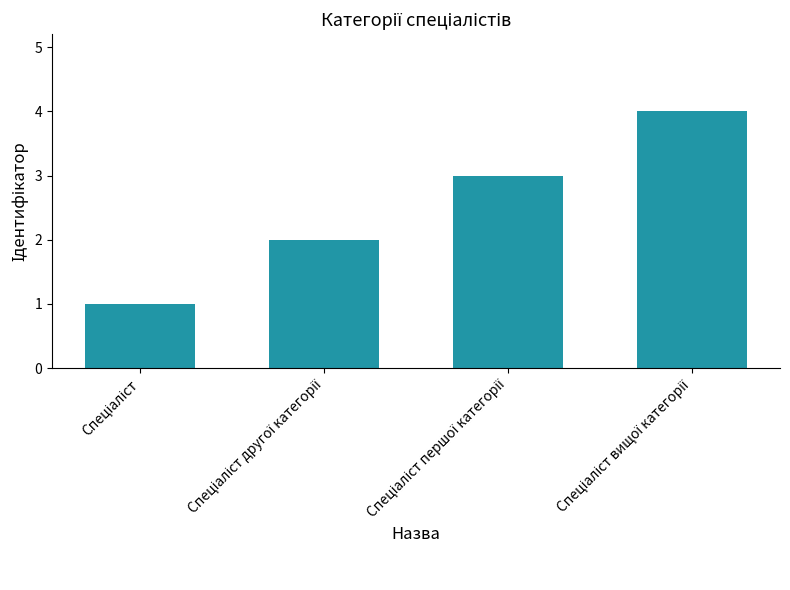

What is the difference between the maximum and minimum values?

3